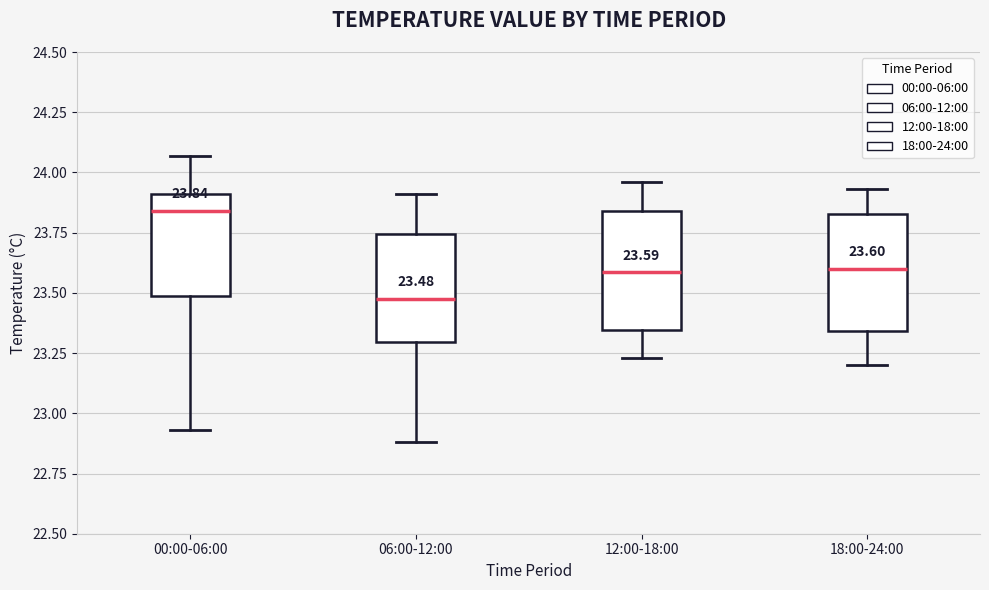

Which box has the lowest median line?

06:00-12:00